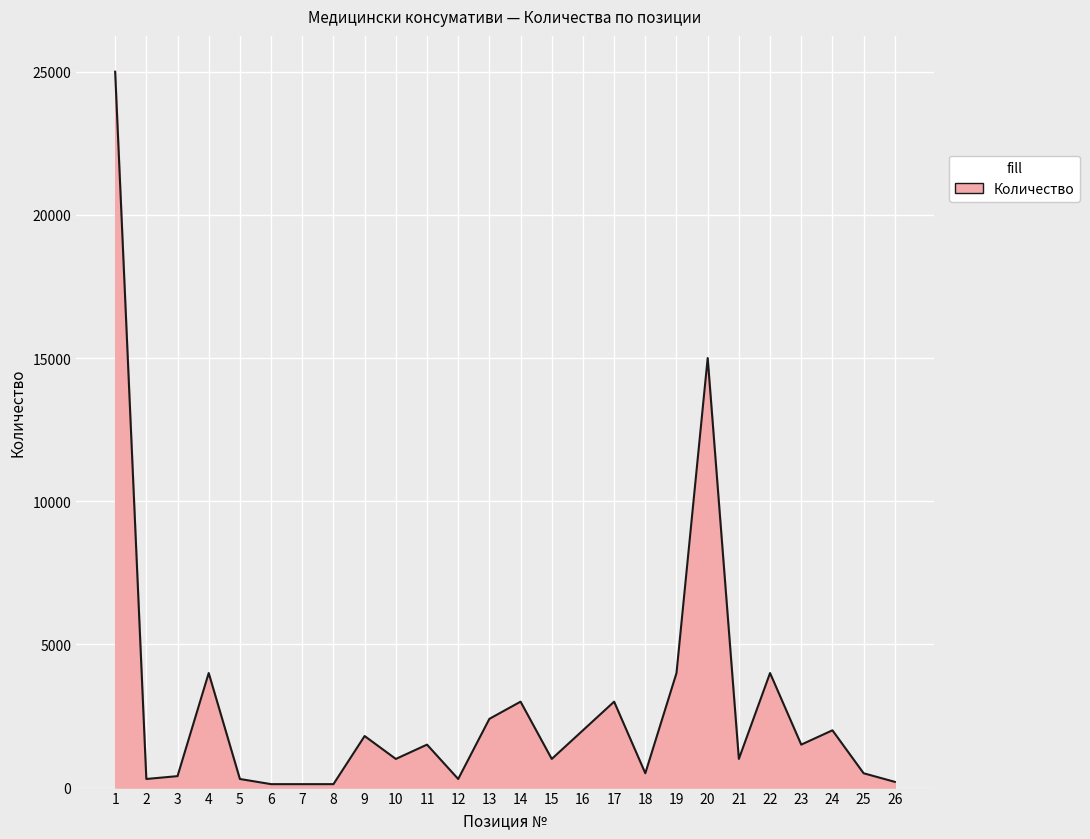

At which category does the data reach its first local peak?

4